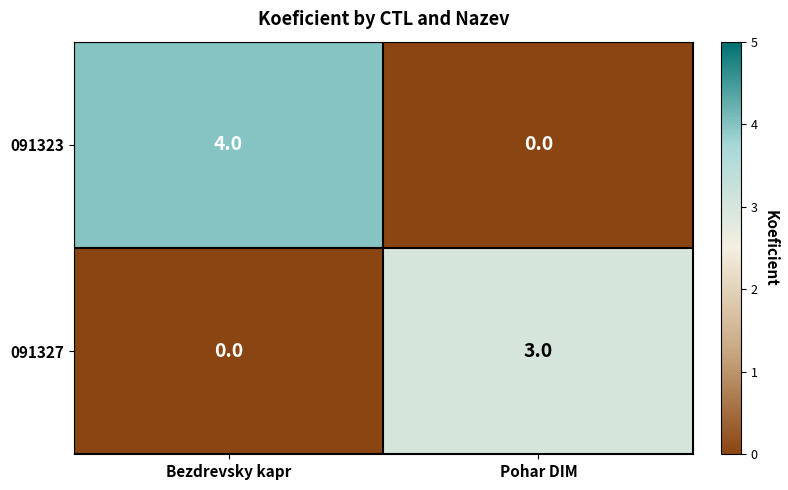

What value does the 091327 series have at Pohar DIM?

3